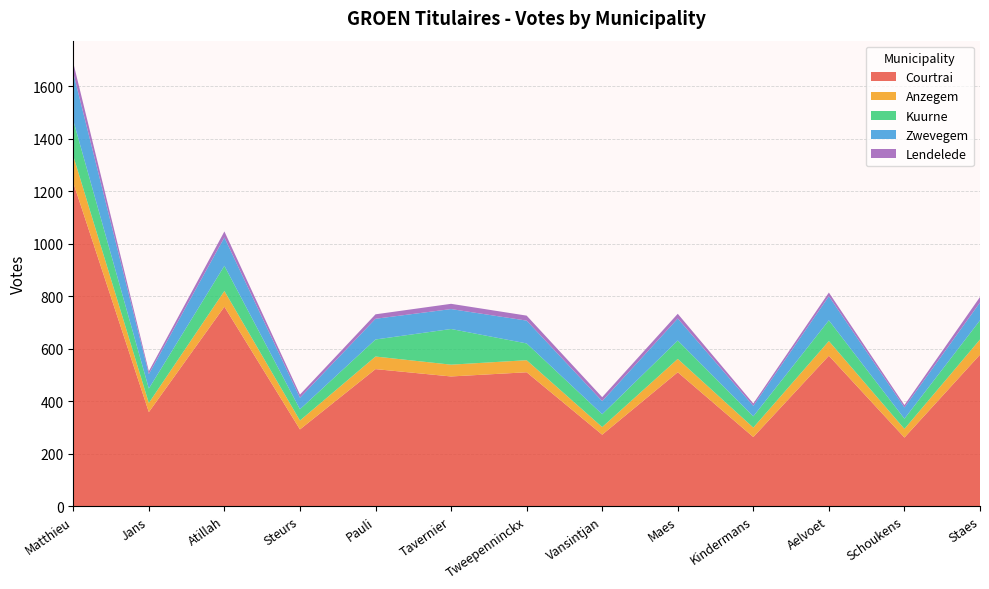

Reading left to right, list all the values displayed in this chart.

Courtrai: 1233	358	760	292	522	494	510	272	510	263	573	261	577
Anzegem: 102	35	60	34	48	45	46	29	51	36	56	33	58
Kuurne: 135	55	96	43	65	136	64	49	70	43	79	39	73
Zwevegem: 181	55	108	44	79	76	87	50	84	40	92	43	68
Lendelede: 39	11	23	12	17	20	19	15	18	9	14	9	21